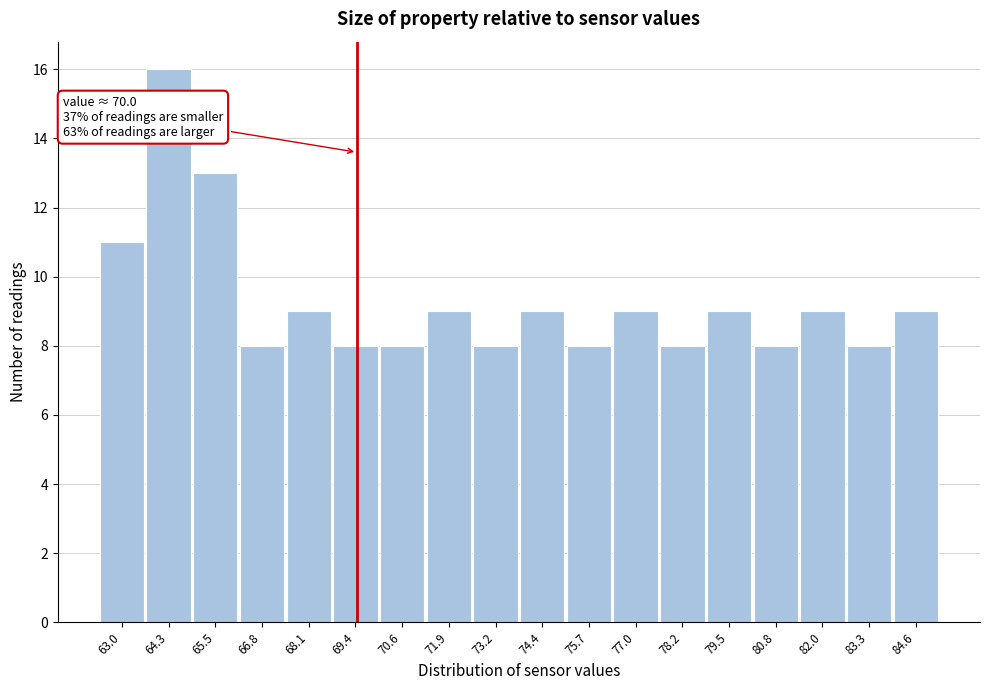

Reading left to right, what are all the values shown in this chart?

11	16	13	8	9	8	8	9	8	9	8	9	8	9	8	9	8	9